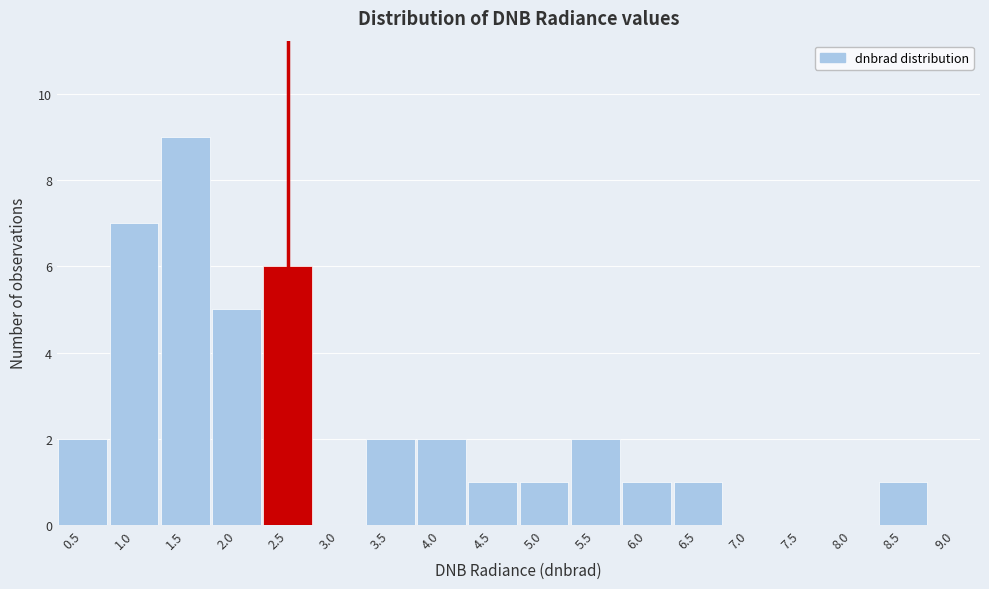

Reading left to right, what are all the values shown in this chart?

0.5=2	1.0=7	1.5=9	2.0=5	2.5=6	3.0=0	3.5=2	4.0=2	4.5=1	5.0=1	5.5=2	6.0=1	6.5=1	7.0=0	7.5=0	8.0=0	8.5=1	9.0=0